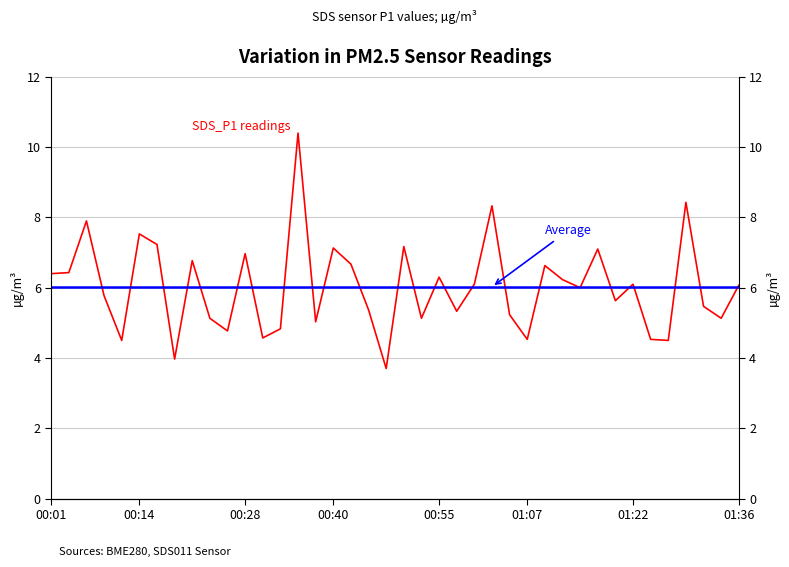

What is the value of the 29th point from the left?

6.6